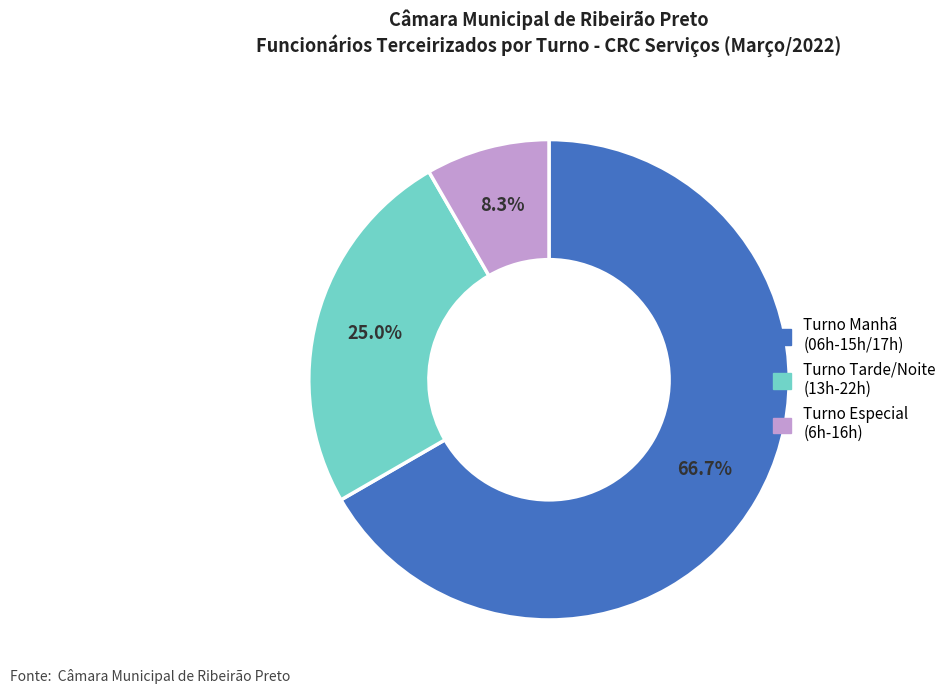

How many slices are in this pie chart?

3